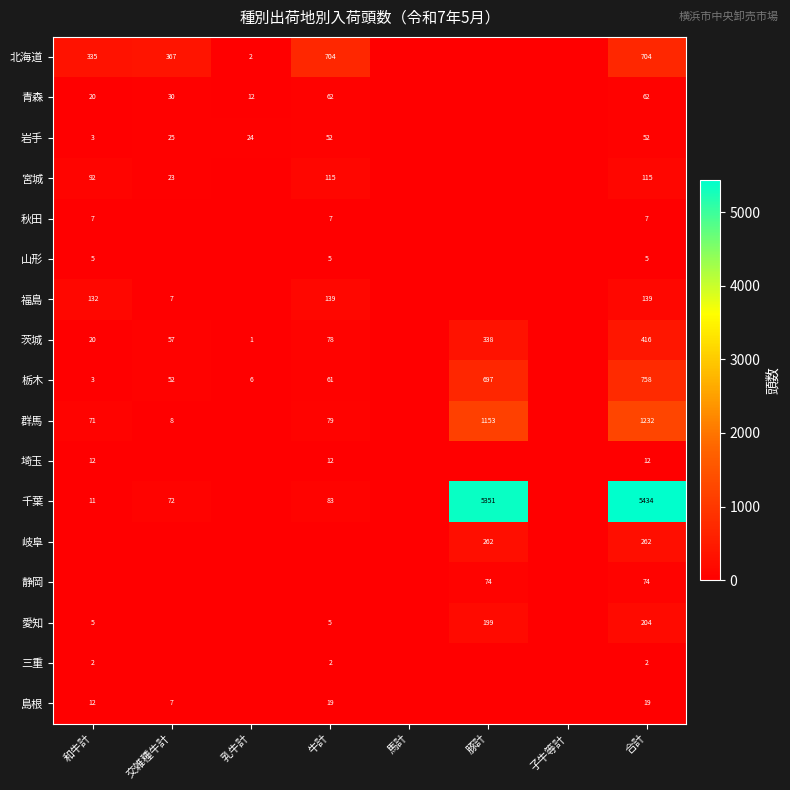

Rank the series at 合計 from highest to lowest value.

千葉, 群馬, 栃木, 北海道, 茨城, 岐阜, 愛知, 福島, 宮城, 静岡, 青森, 岩手, 島根, 埼玉, 秋田, 山形, 三重